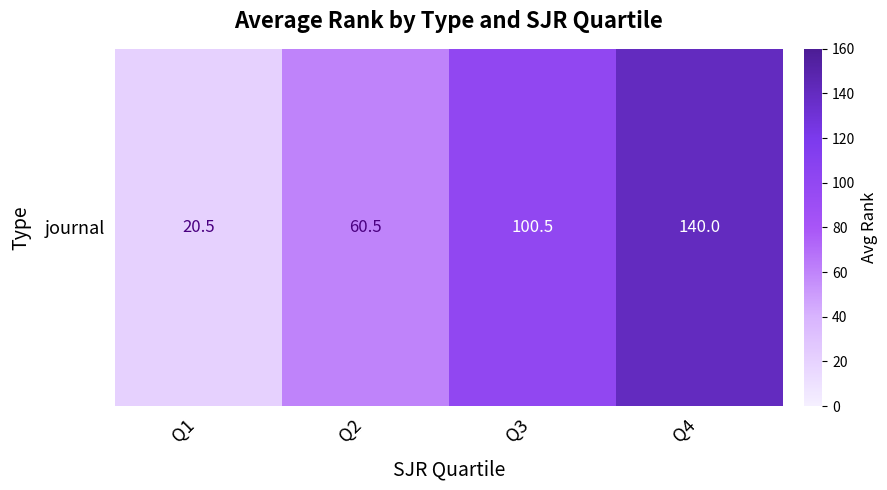

Which has a higher value, Q2 or Q4?

Q4